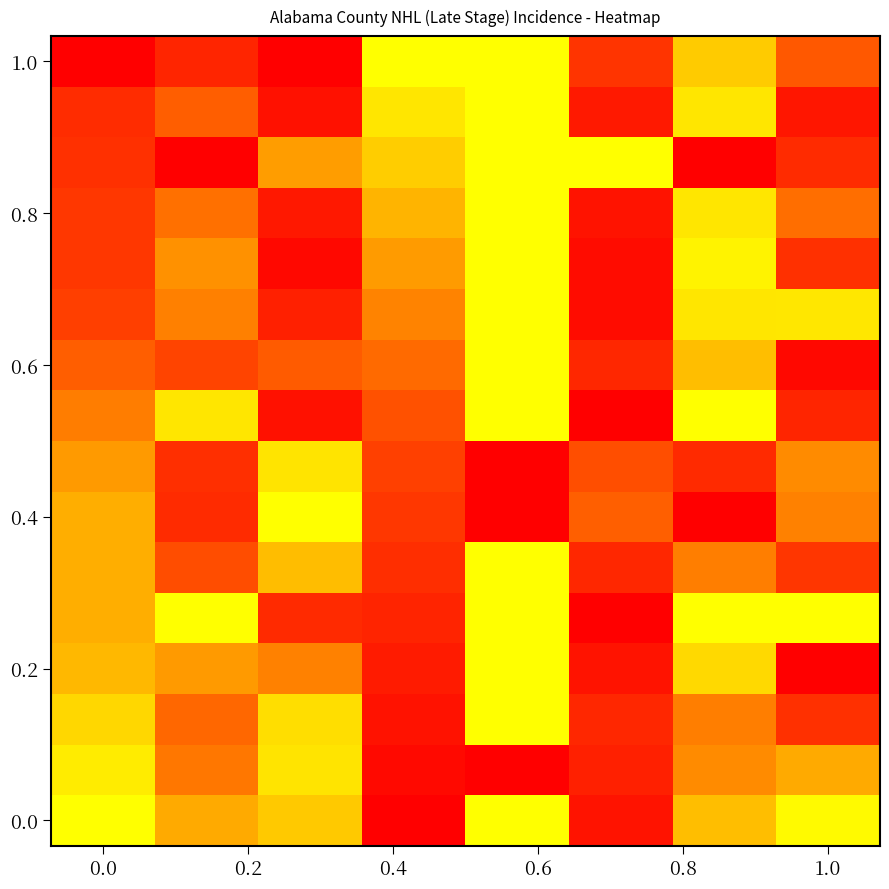

Which series has the largest total across all categories?

0.4